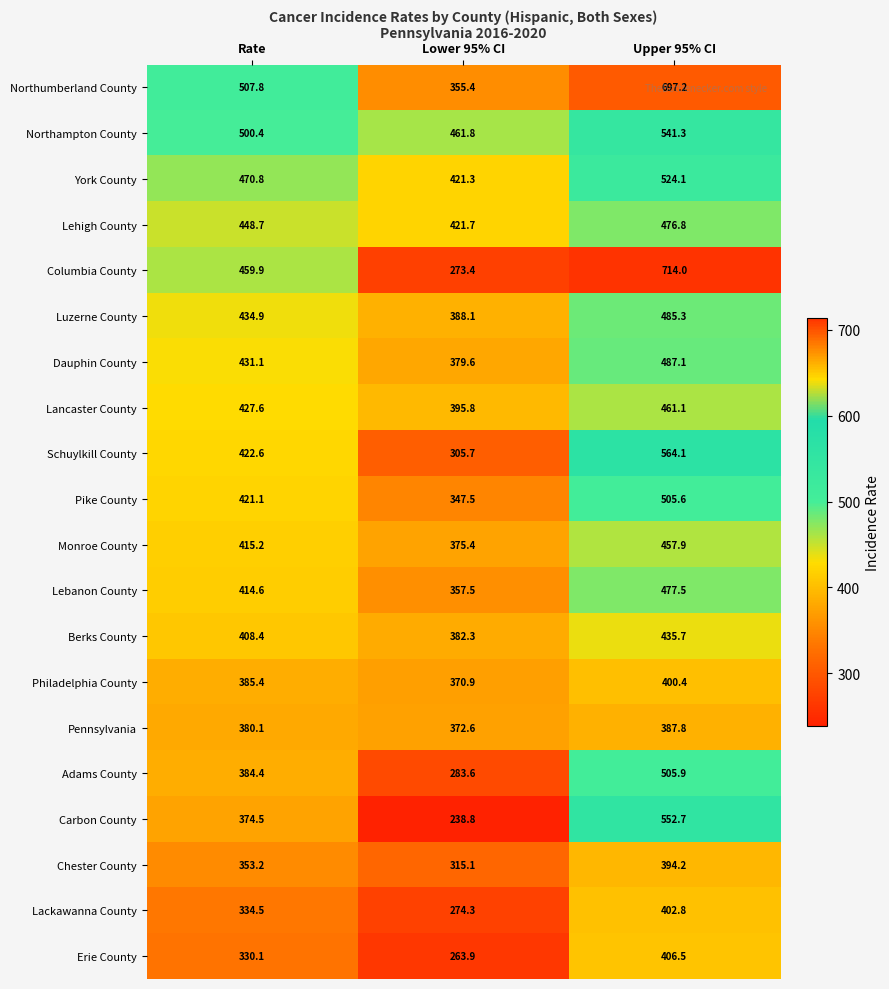

At how many categories does at least one series exceed 258?

3